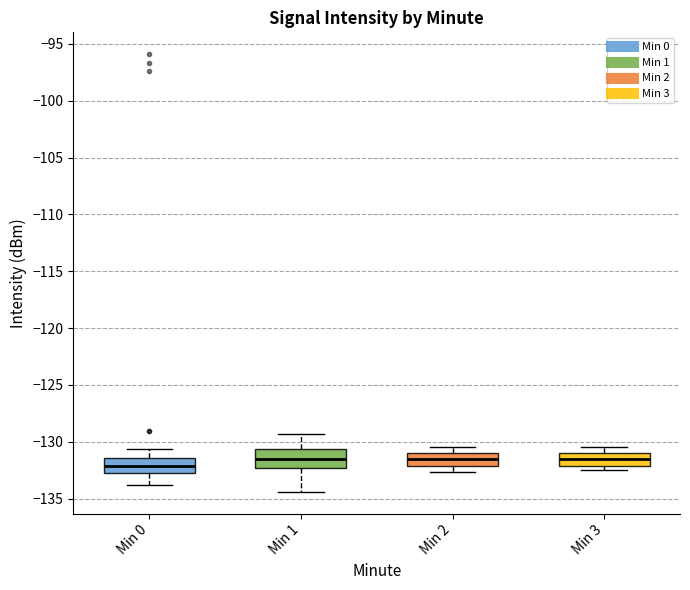

Reading left to right, read every box against the y-axis: the position of its median line, the range the box covers, and the ends of its whiskers. The values are not printed on the chart, so give them approximately, as read against the axis.

Min 0: median -132.0, box -133.0 to -131.5, whiskers -134.0 to -130.5
Min 1: median -131.5, box -132.5 to -130.5, whiskers -134.5 to -129.5
Min 2: median -131.5, box -132.0 to -131.0, whiskers -132.5 to -130.5
Min 3: median -131.5, box -132.0 to -131.0, whiskers -132.5 to -130.5